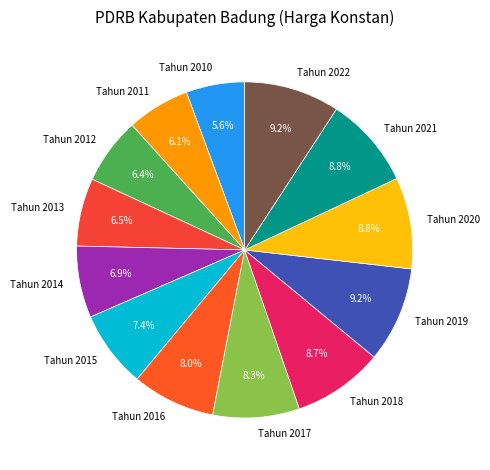

What portion of the pie excludes Tahun 2021?

91.2%